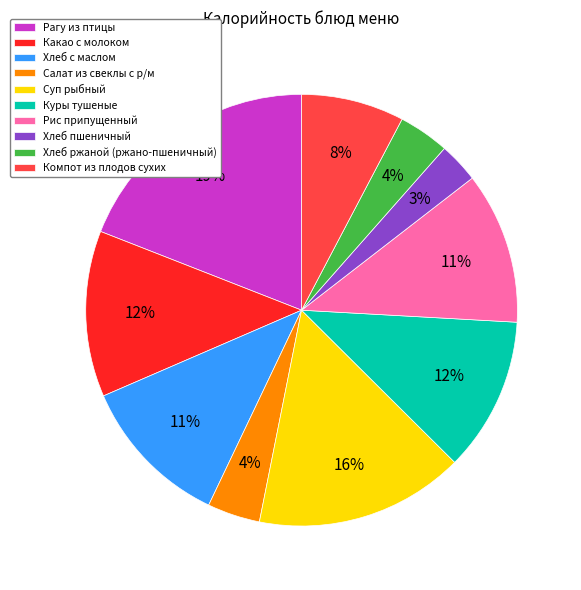

Between Какао с молоком and Хлеб с маслом, which is larger?

Какао с молоком